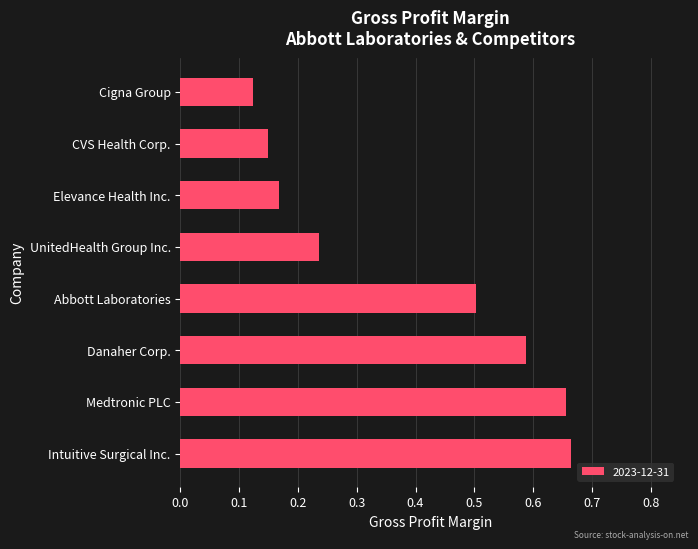

The value at Medtronic PLC is 0.3. True or false?

False